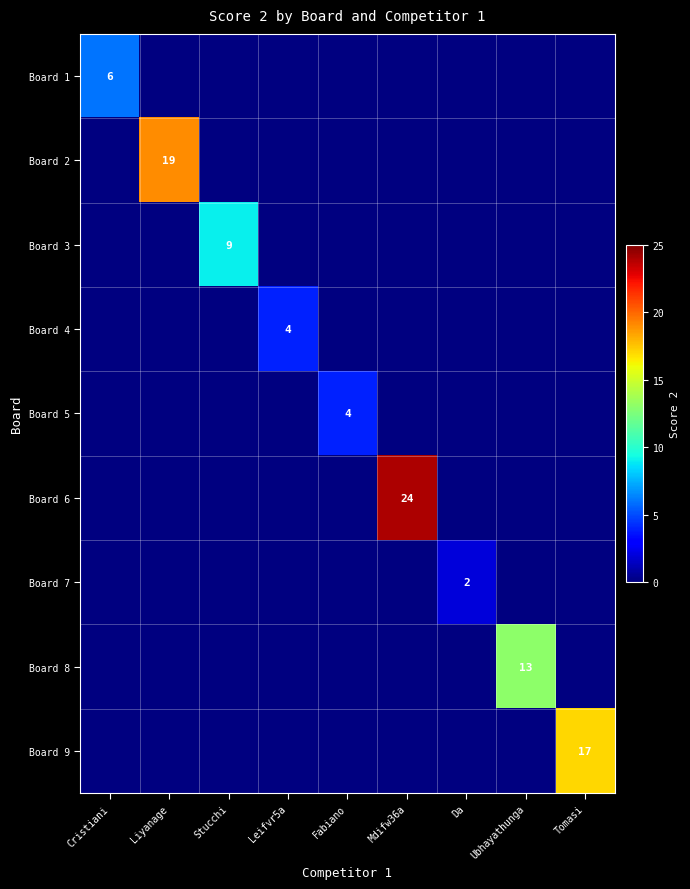

What is the minimum value shown in the chart?

2.0